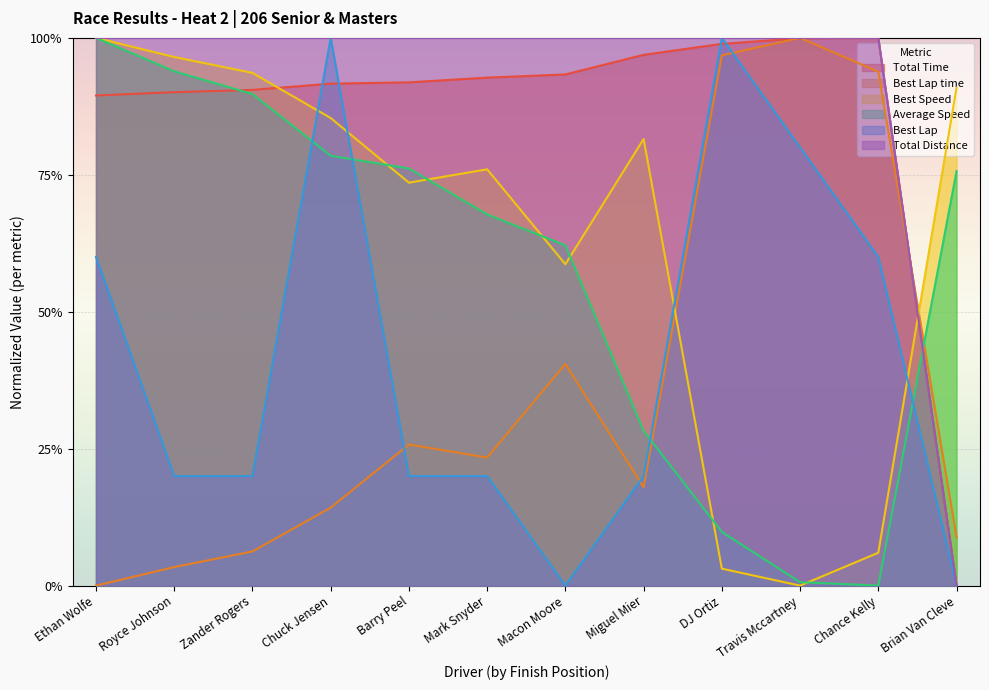

What is the average value of the Best Speed series?

0.6